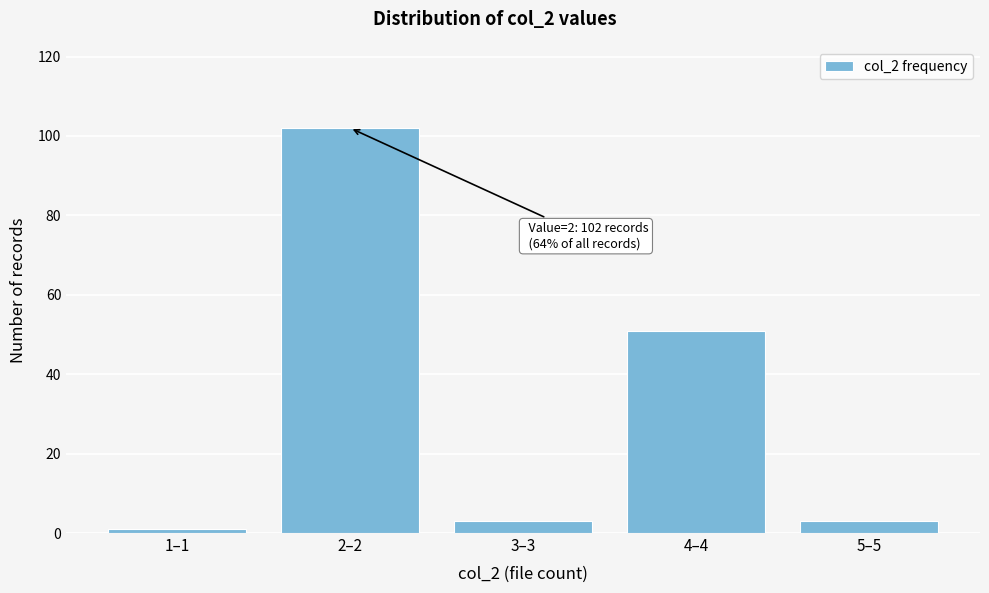

Reading left to right, extract all data points from this chart.

1	102	3	51	3